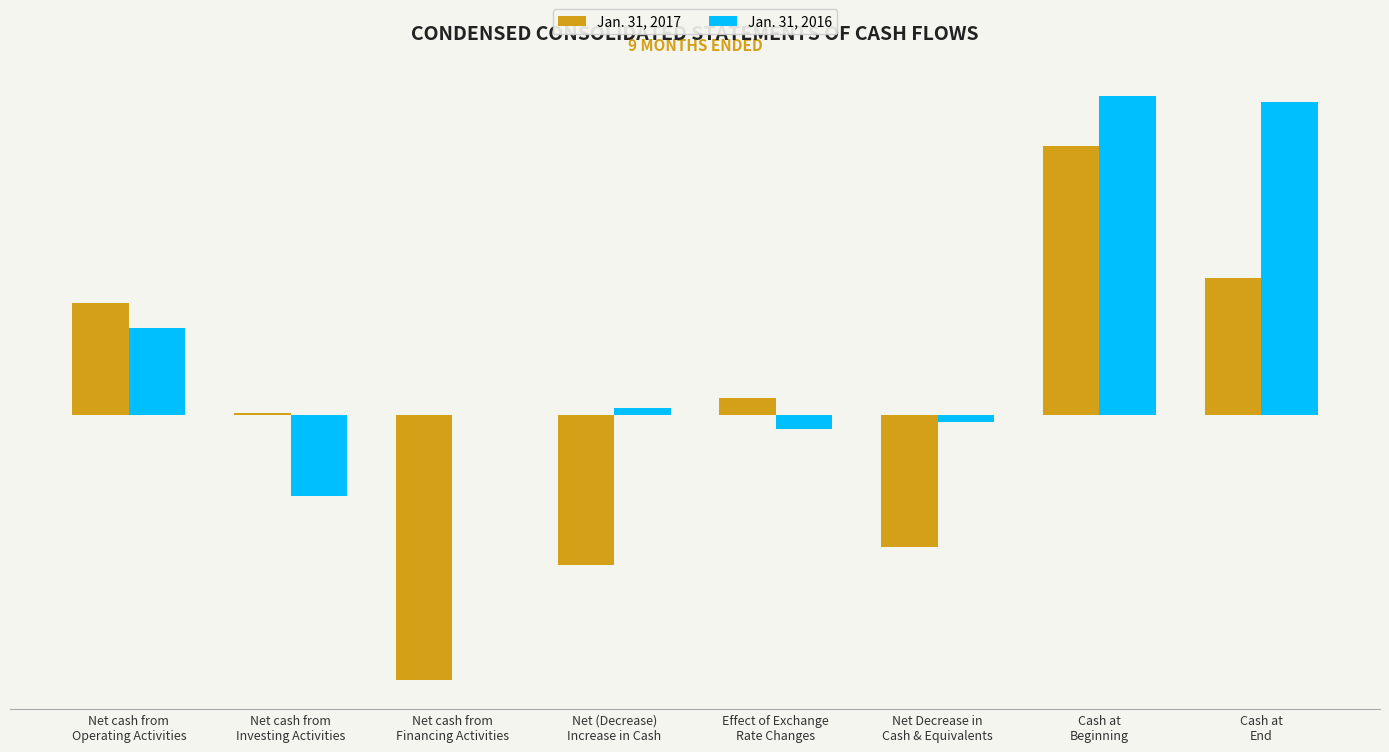

Are the bars horizontal?

No